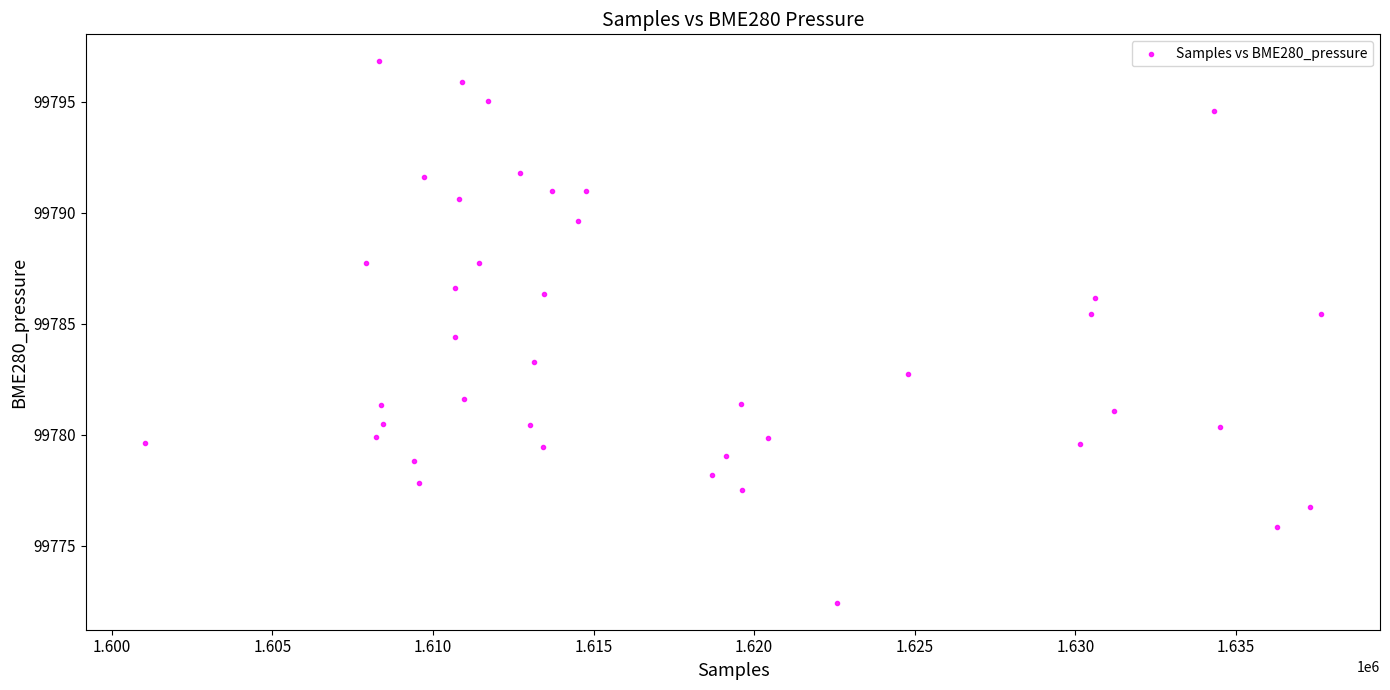

What Y value in the scatter plot is closest to 99784?

99784.4